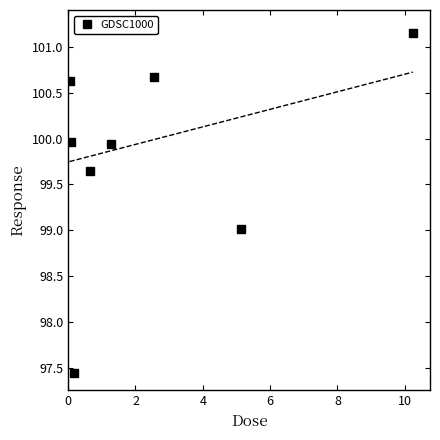

How many lines are shown in the chart?

1